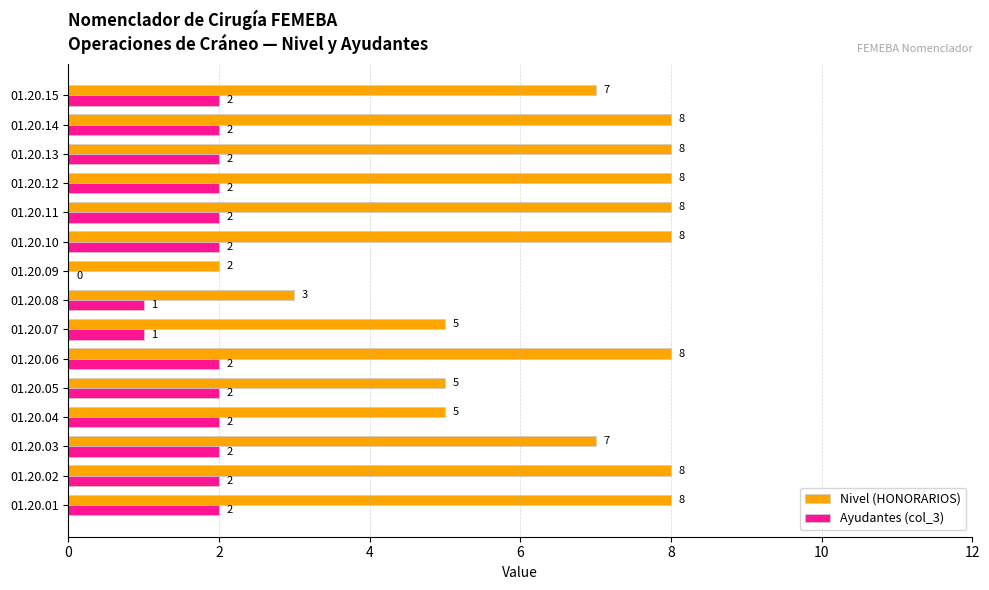

The value of Nivel (HONORARIOS) at 01.20.05 is 7. True or false?

False